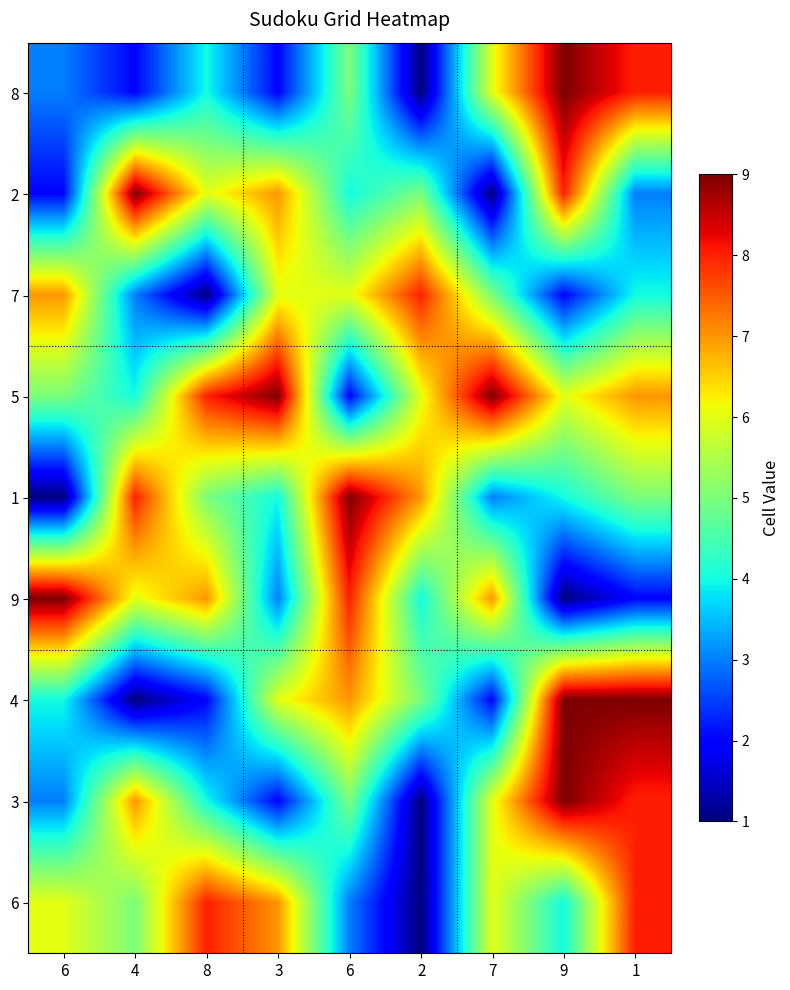

List the series in order of their peak value, lowest first.

7, 6, 8, 2, 5, 1, 9, 4, 3